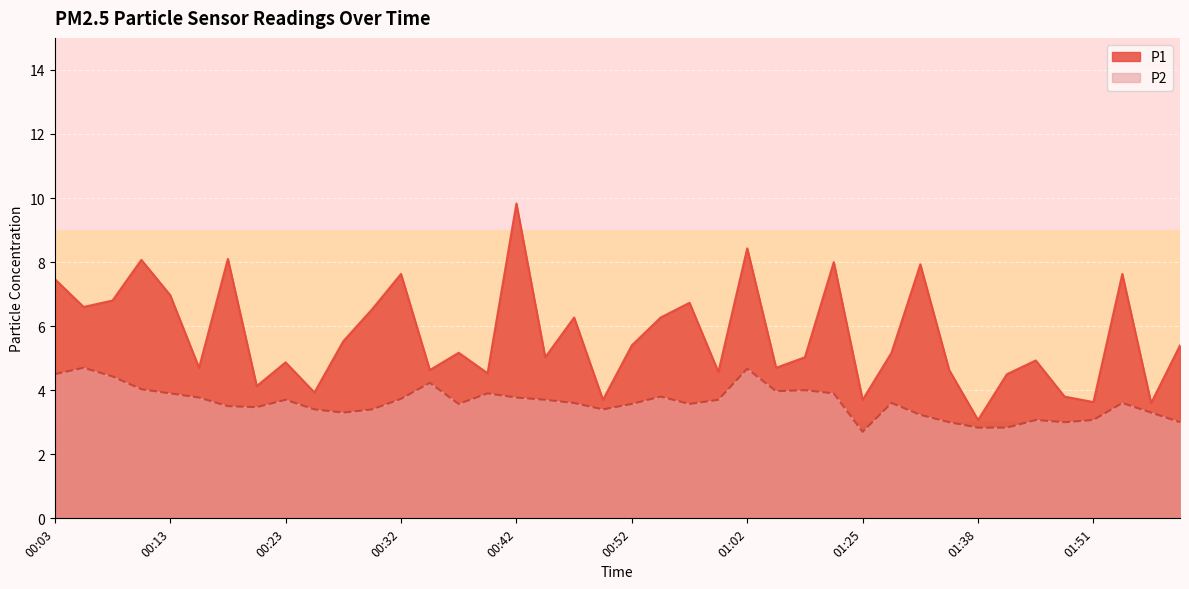

What is the label of the 10th point from the right?

01:30